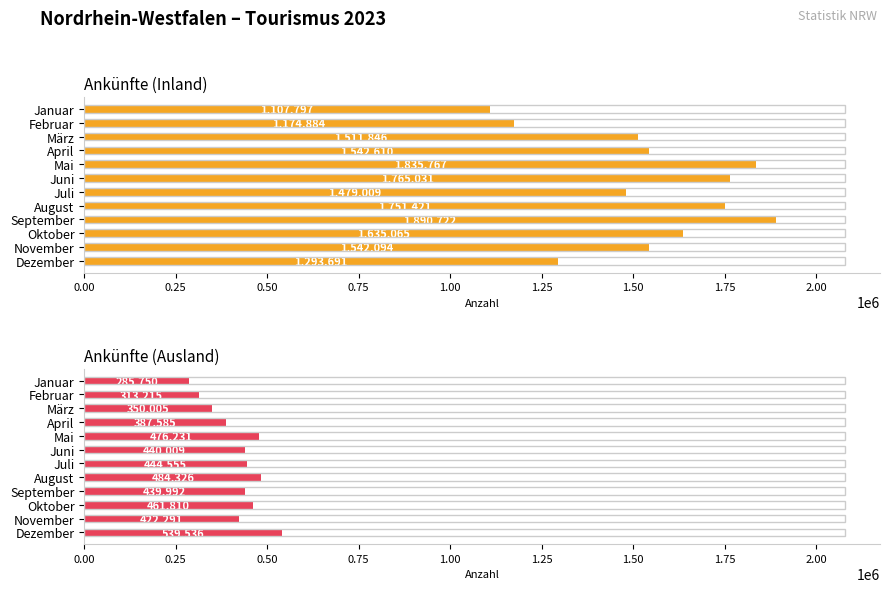

The value of Ankünfte (Inland) at Mai is 1085671. True or false?

False